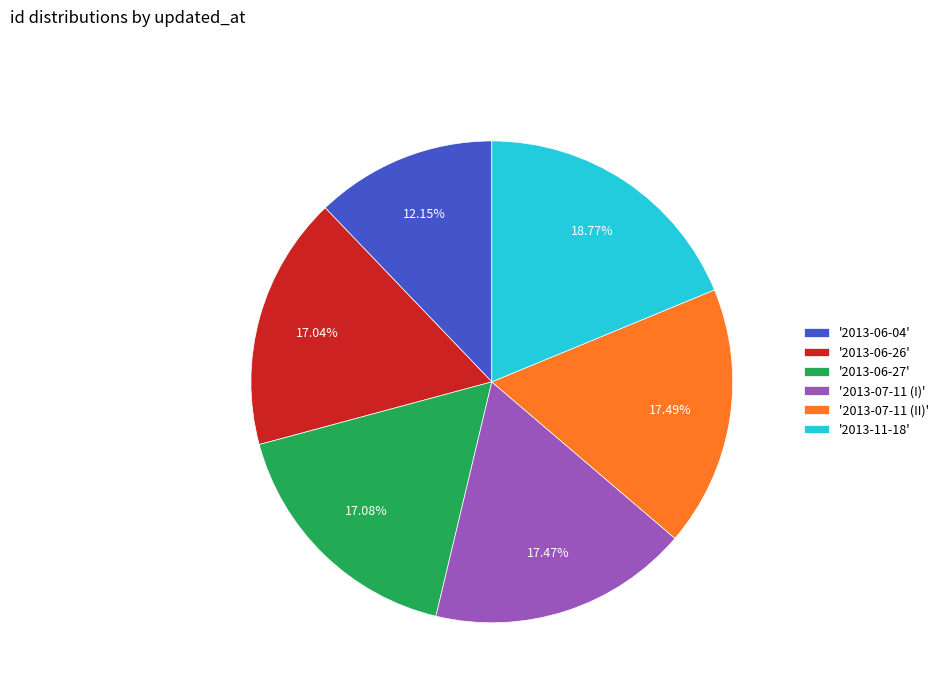

Is '2013-06-04' the majority of the pie?

No